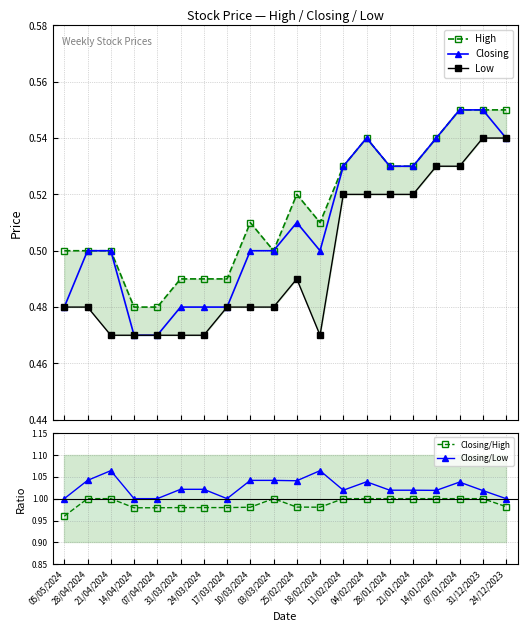

What is the sum of the Low values at 07/04/2024 and 24/03/2024?

0.9